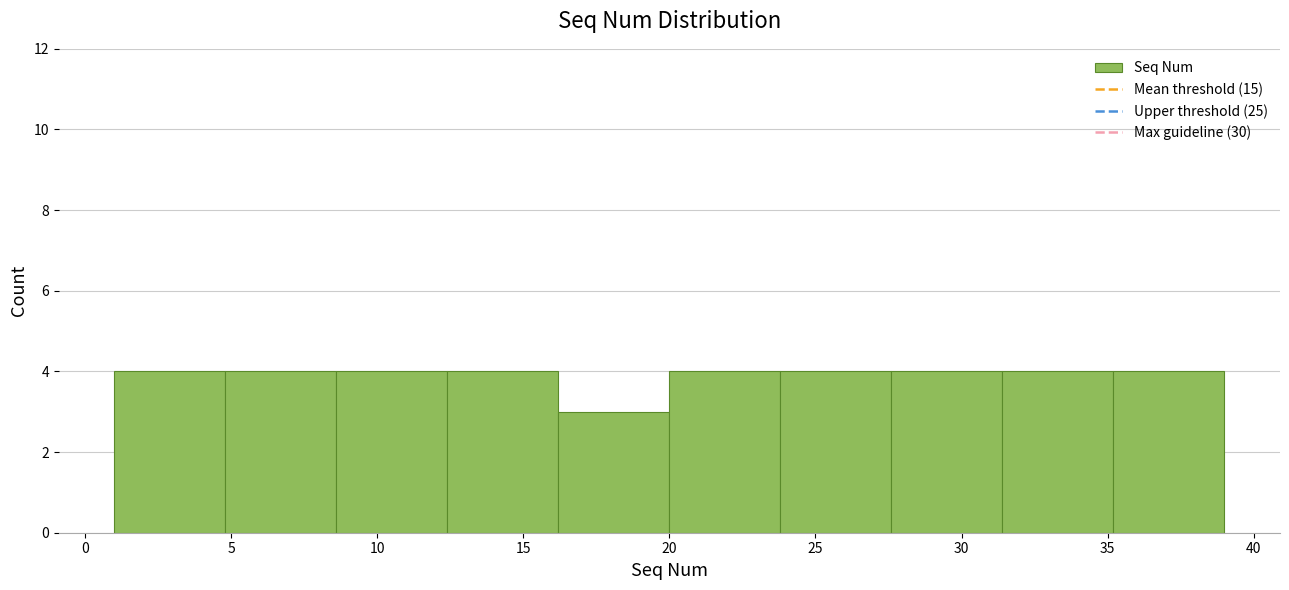

Reading left to right, transcribe this chart: for each bar, give the range it covers on the x-axis and its height. Neither the bar edges nor the heights are printed on the chart, so give them approximately, as read against the axes.

1.0 to 4.8: 4
4.8 to 8.6: 4
8.6 to 12.4: 4
12.4 to 16.2: 4
16.2 to 20.0: 3
20.0 to 23.8: 4
23.8 to 27.6: 4
27.6 to 31.4: 4
31.4 to 35.2: 4
35.2 to 39.0: 4